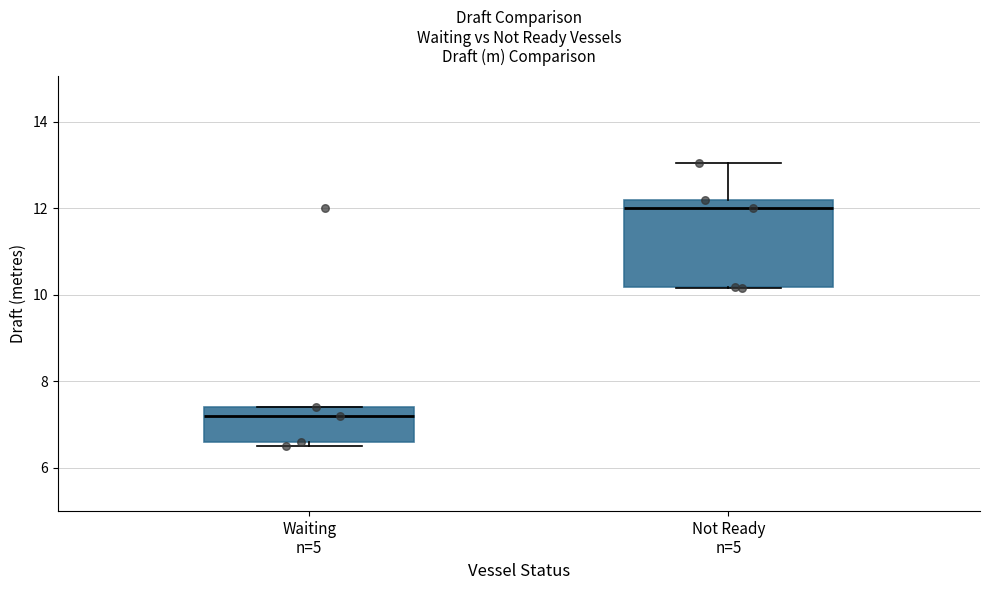

Reading left to right, read every box against the y-axis: the position of its median line, the range the box covers, and the ends of its whiskers. The values are not printed on the chart, so give them approximately, as read against the axis.

Waiting n=5: median 7.2, box 6.6 to 7.4, whiskers 6.6 (just below the box's lower edge) to 7.4
Not Ready n=5: median 12.0, box 10.2 to 12.2, whiskers 10.2 to 13.0